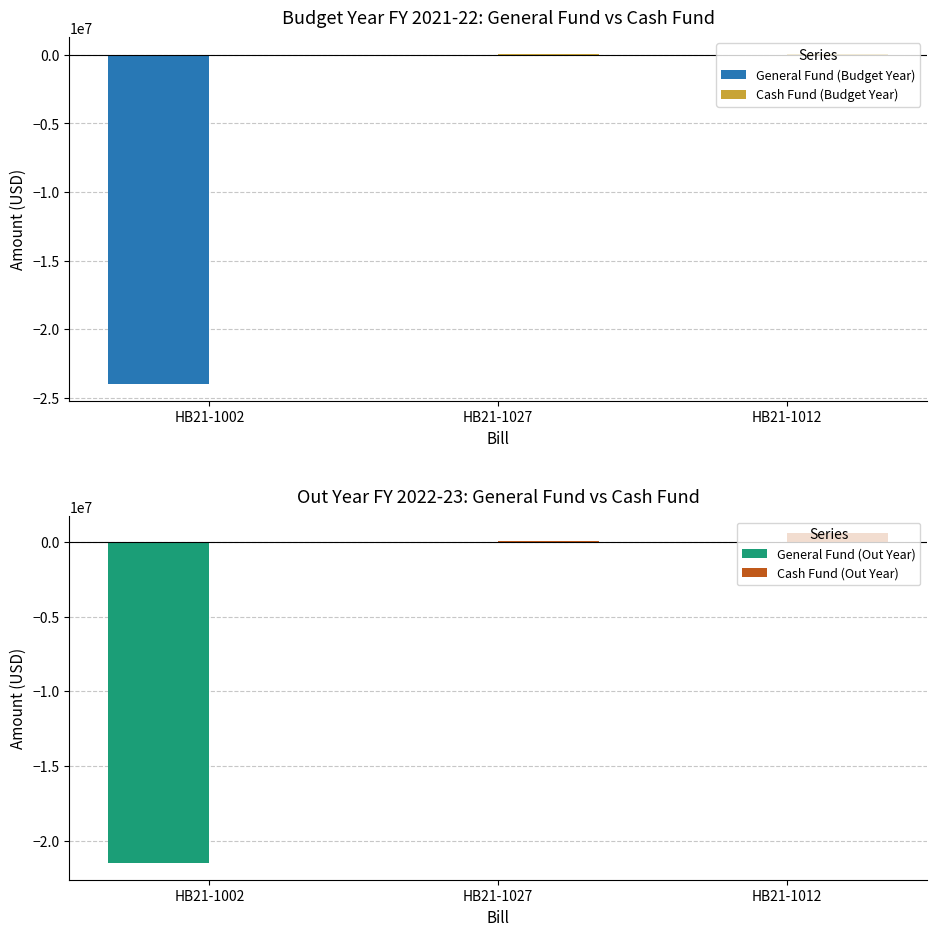

Is it true that General Fund (Out Year) equals 0 at HB21-1027?

True